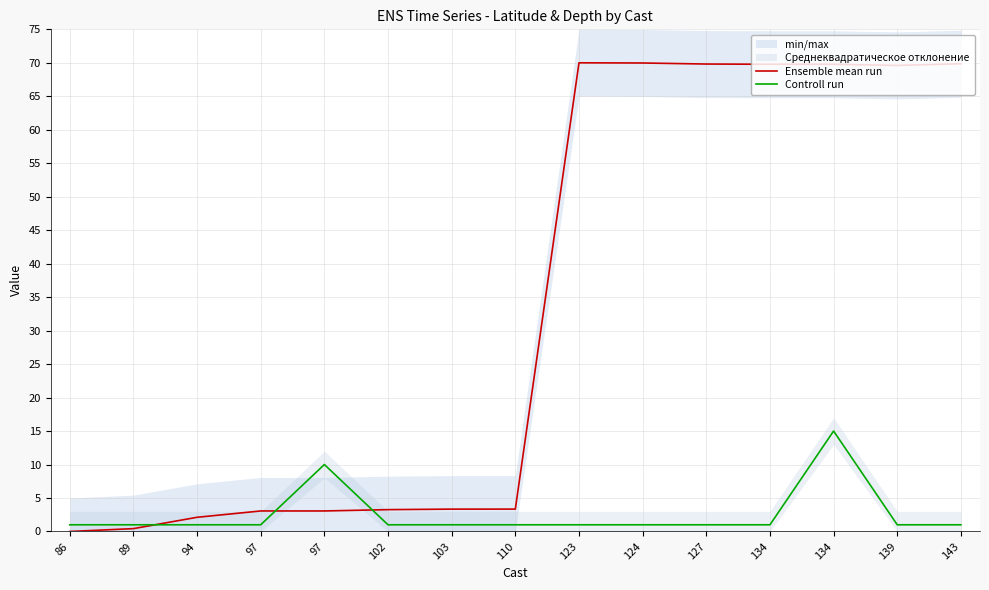

What is the difference between the second highest and second lowest values in the Controll run series?

9.0